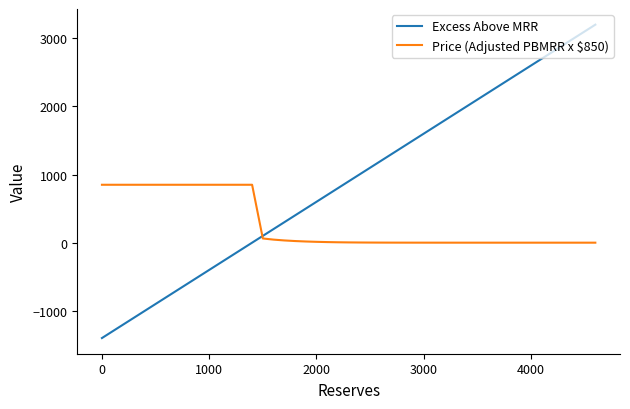

List the series in order of their overall mean, highest first.

Excess Above MRR, Price (Adjusted PBMRR x $850)